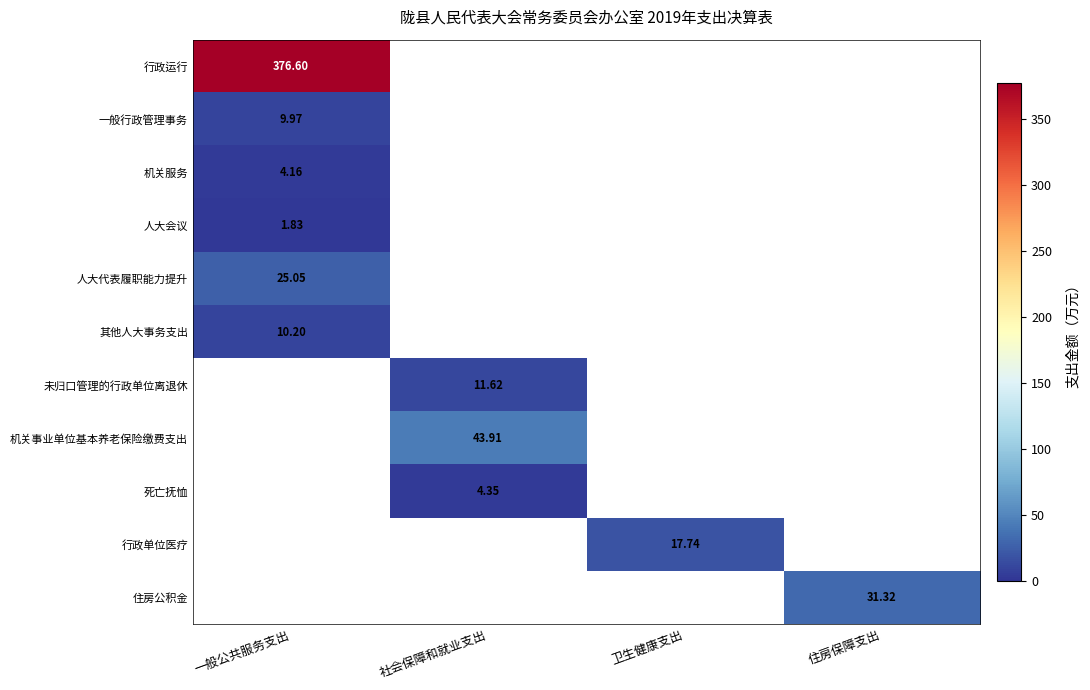

Which series has the largest range (max minus min)?

行政运行